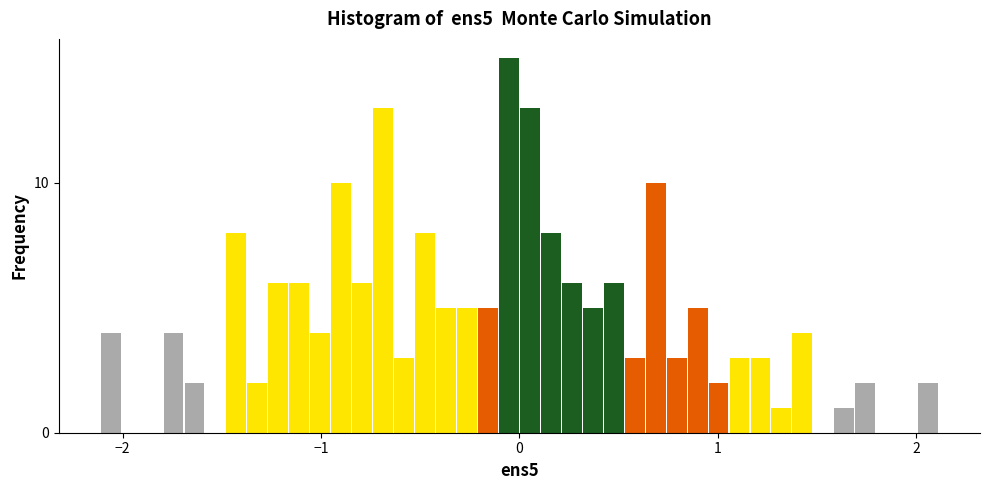

Around what value on the x-axis is the tallest bar? Give the approximate position of its centre, as read against the axis.

-0.1